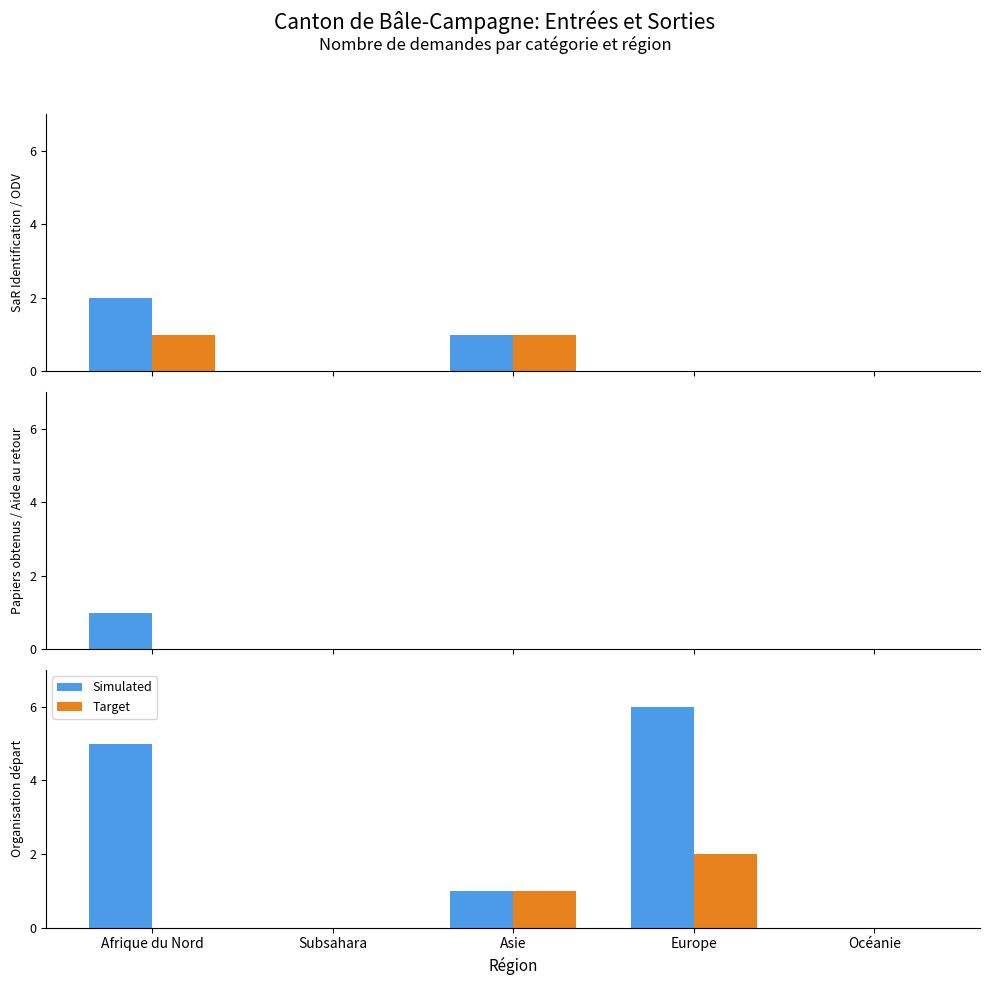

How many positive values does the Simulated series have?

3